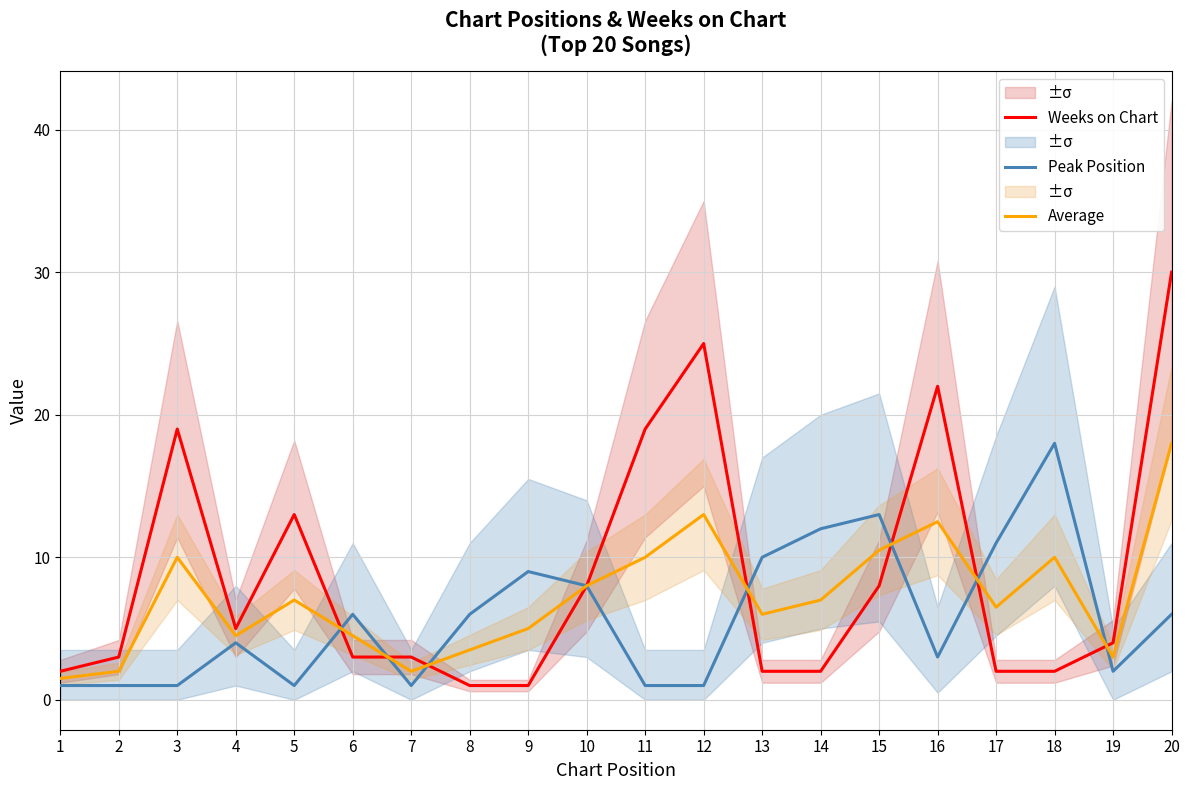

At which category does Average reach its first local valley?

4